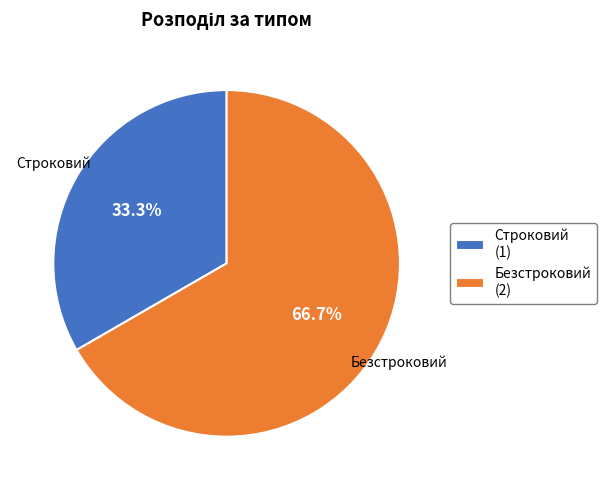

To the nearest percent, what portion does Безстроковий represent?

67%